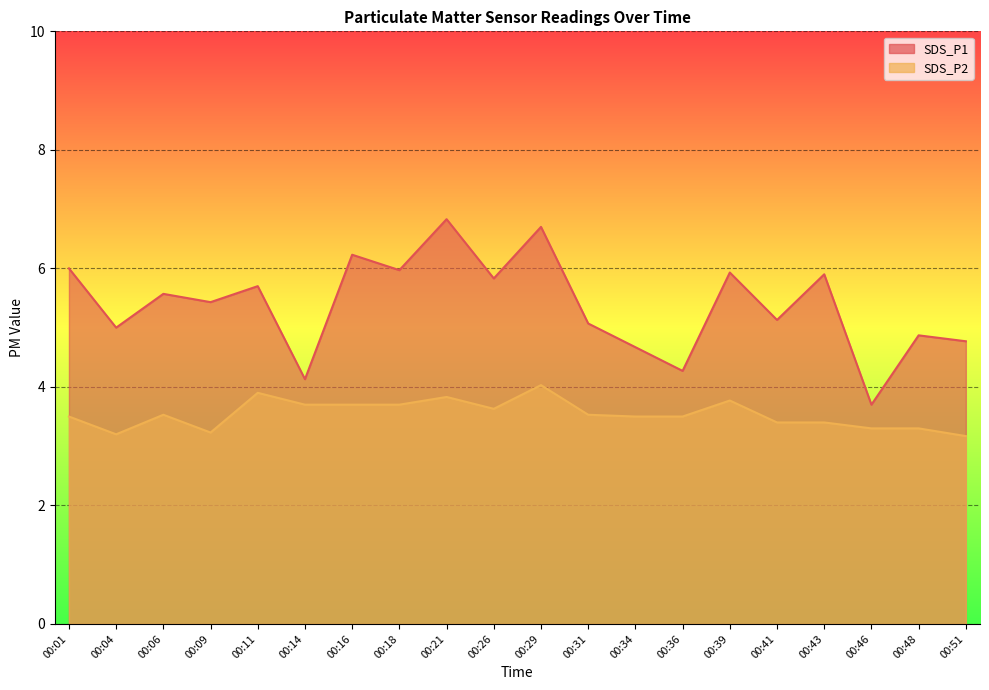

What is the total value across all series at 00:41?

8.5